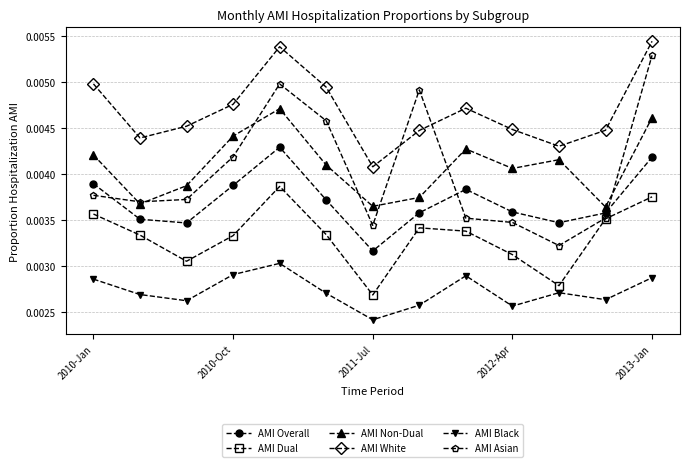

Rank the series by their maximum value, from highest to lowest.

AMI White, AMI Asian, AMI Non-Dual, AMI Overall, AMI Dual, AMI Black